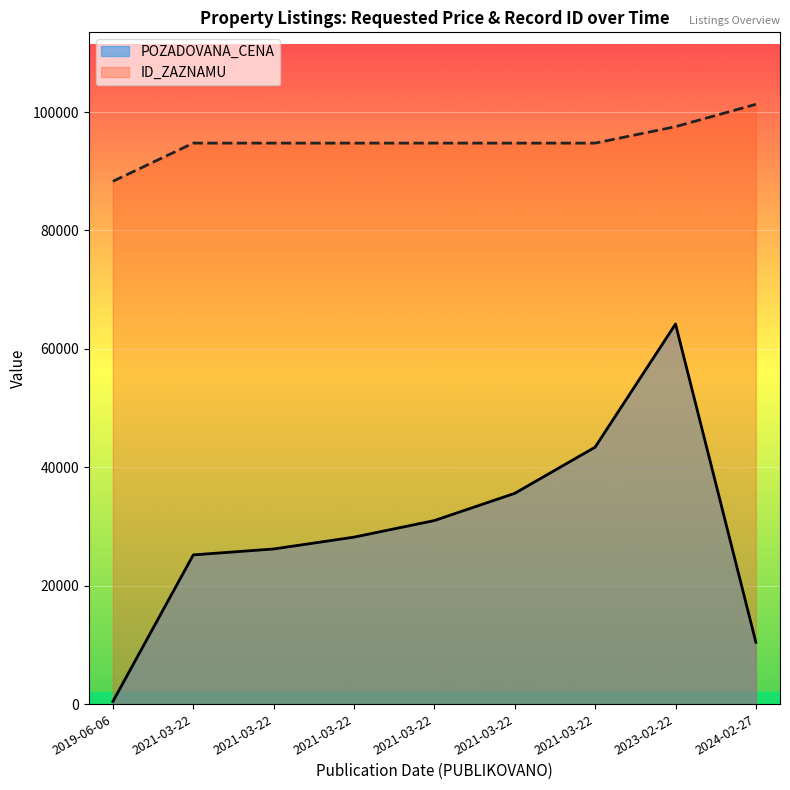

Reading left to right, transcribe all the data shown in this chart.

POZADOVANA_CENA: 2019-06-06=440	2021-03-22=25200	2021-03-22=26200	2021-03-22=28200	2021-03-22=31000	2021-03-22=35600	2021-03-22=43400	2023-02-22=64196	2024-02-27=10440
ID_ZAZNAMU: 2019-06-06=88304	2021-03-22=94754	2021-03-22=94753	2021-03-22=94752	2021-03-22=94756	2021-03-22=94751	2021-03-22=94755	2023-02-22=97533	2024-02-27=101307